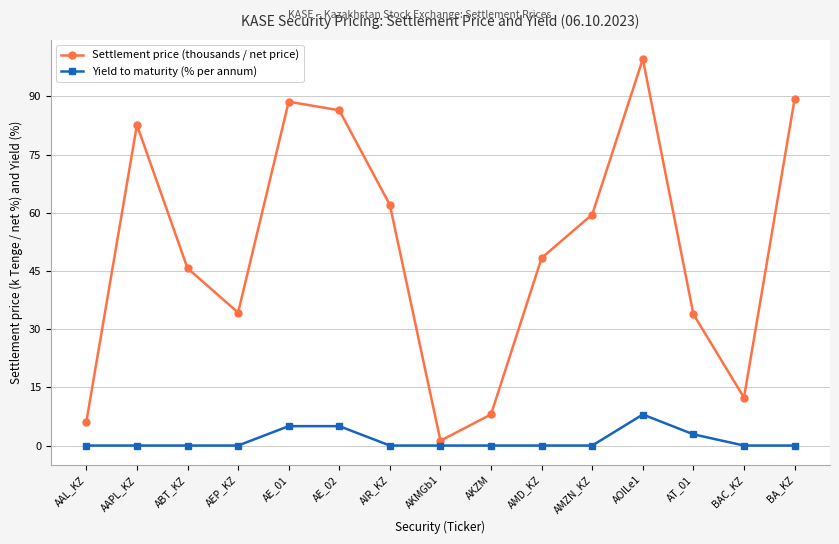

What is the difference between the second highest and minimum values in the Yield to maturity (% per annum) series?

5.0